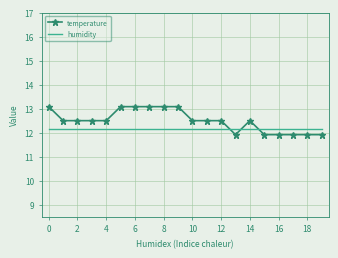

What is the minimum value for temperature?

11.9